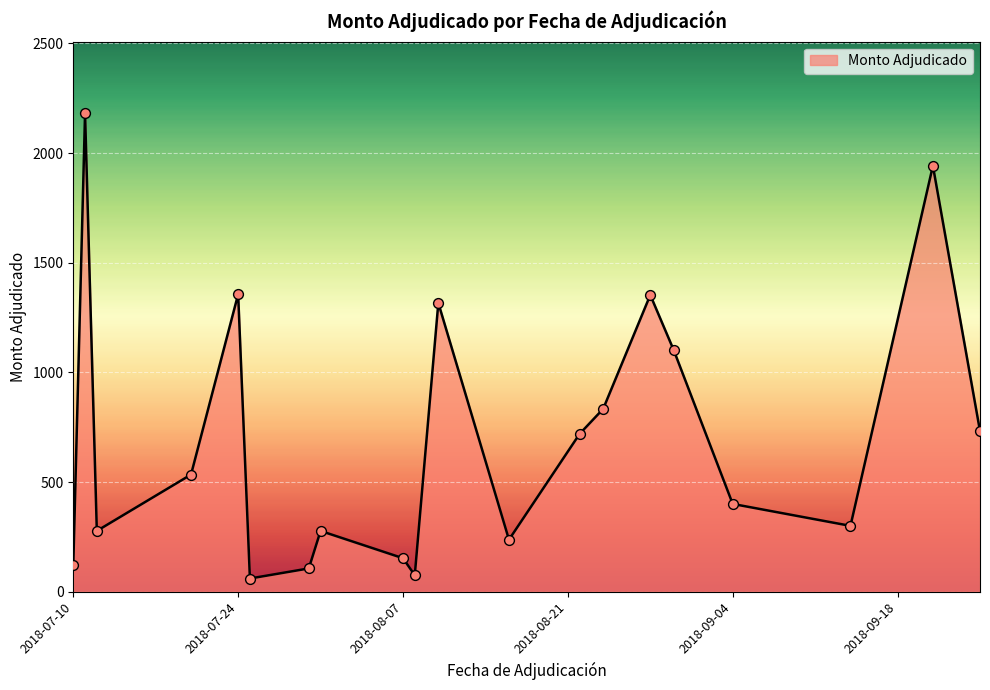

What is the greatest value displayed?

2180.9